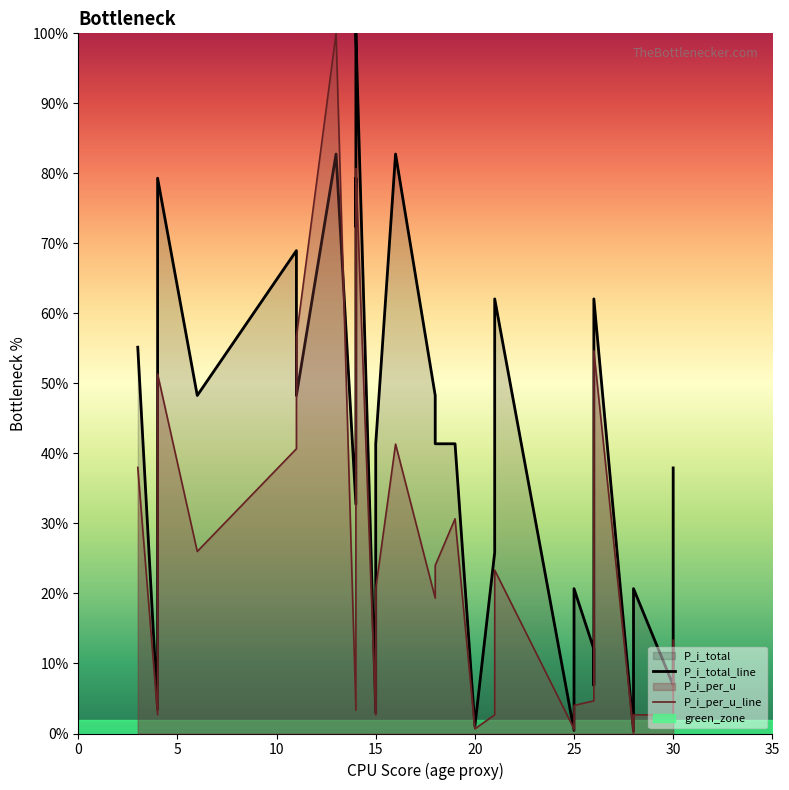

What is the difference between the second highest and second lowest values in the P_i_per_u_line series?

80.0